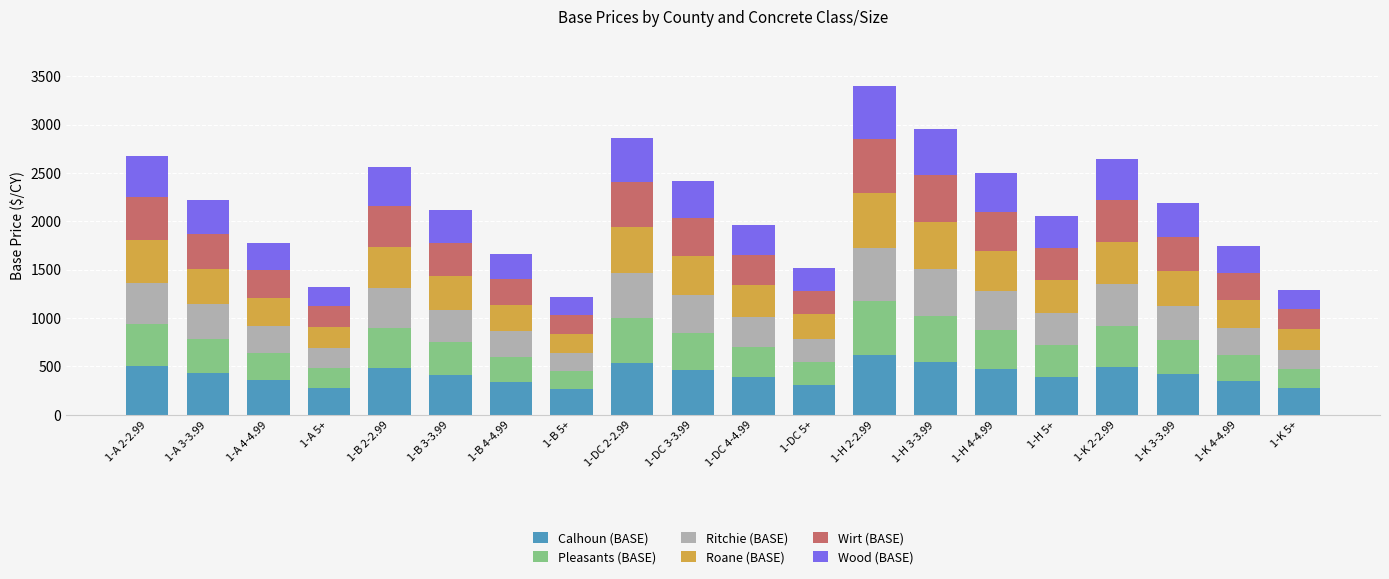

What is the sum of all Calhoun (BASE) values?

8303.0